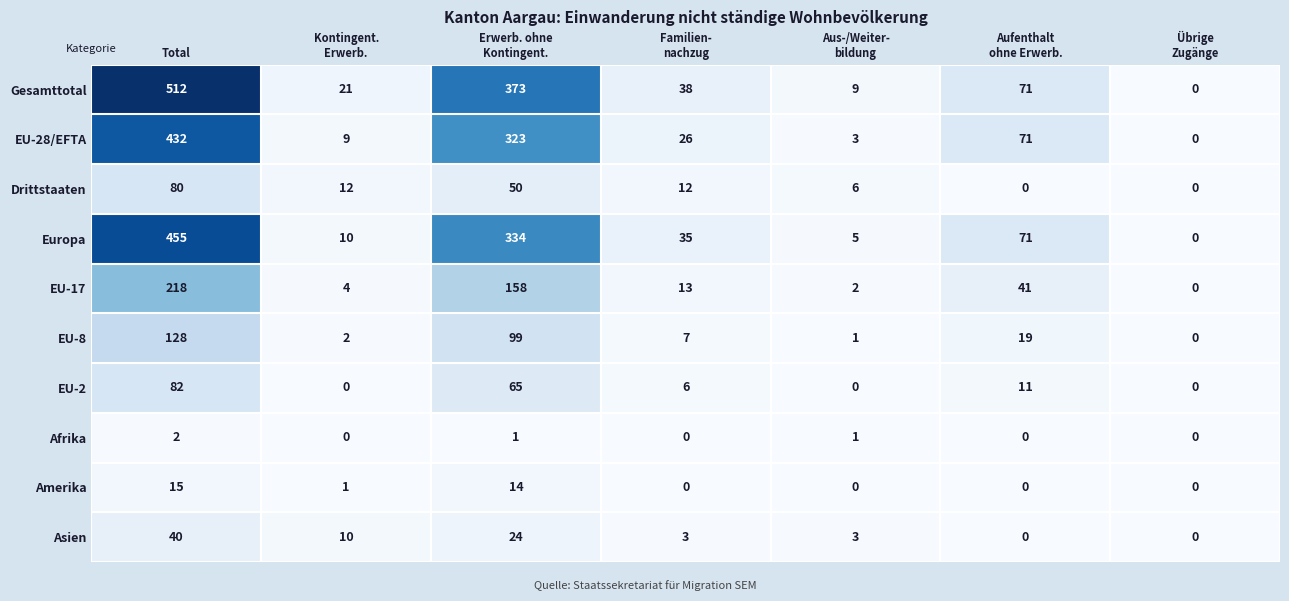

Where does the Gesamttotal series first go above 38?

Total